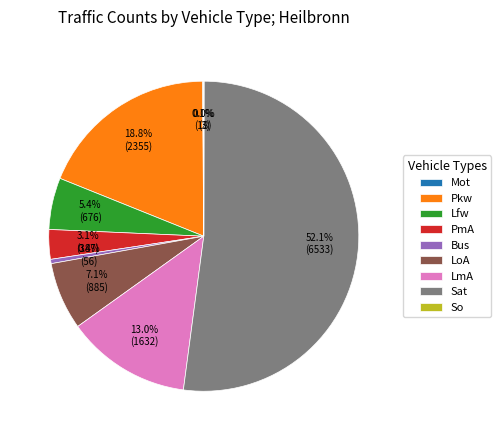

Which category has the biggest portion of the pie?

Sat